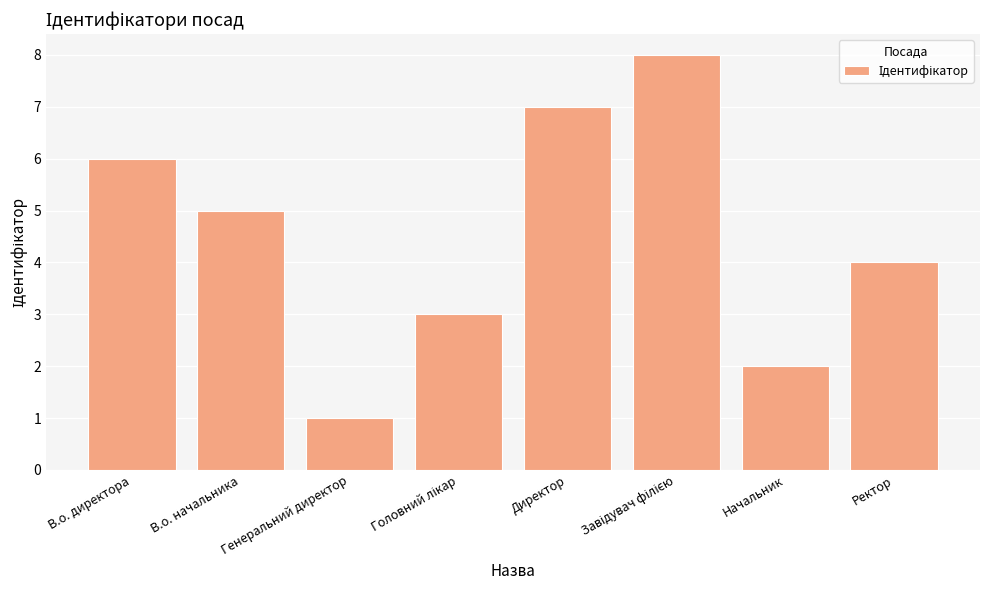

At which category does the chart reach its minimum across all series?

Генеральний директор